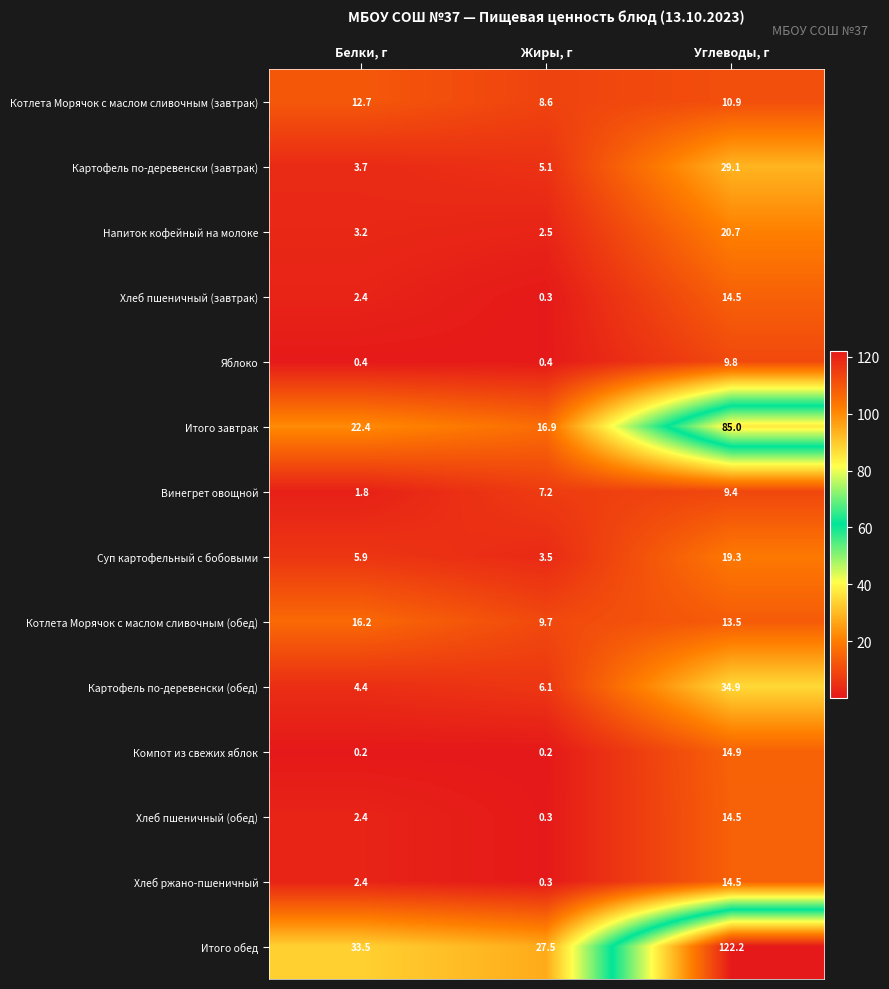

Count the number of data series in this chart.

14